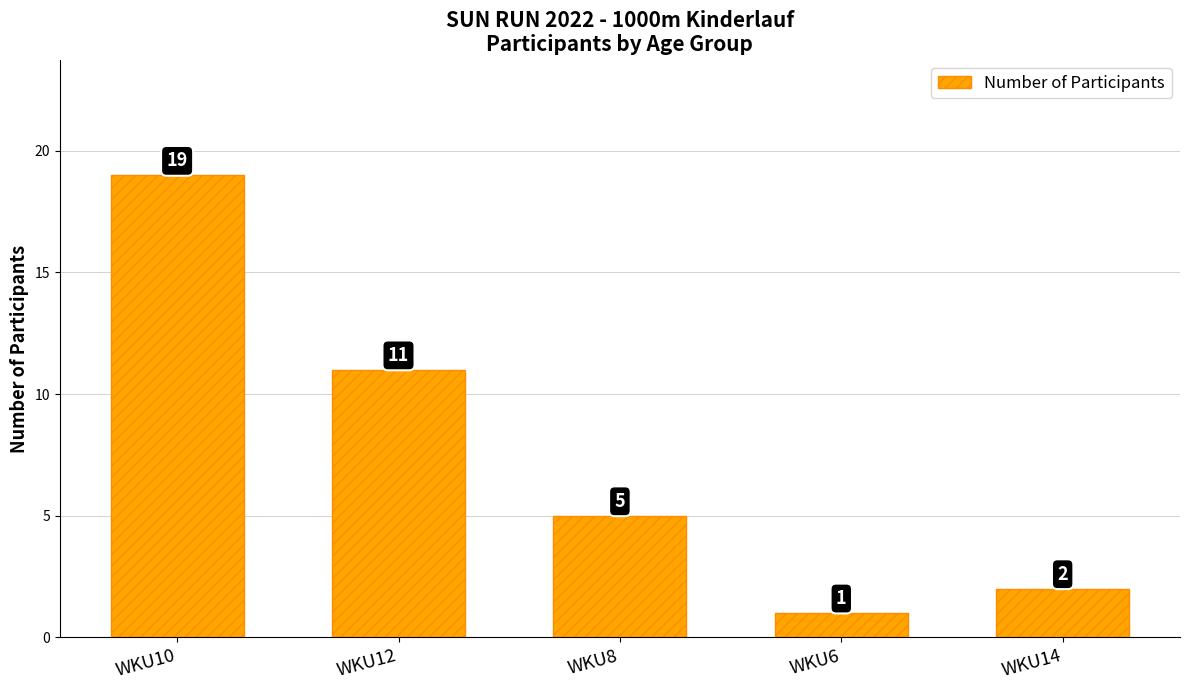

Which has a higher value, WKU14 or WKU6?

WKU14